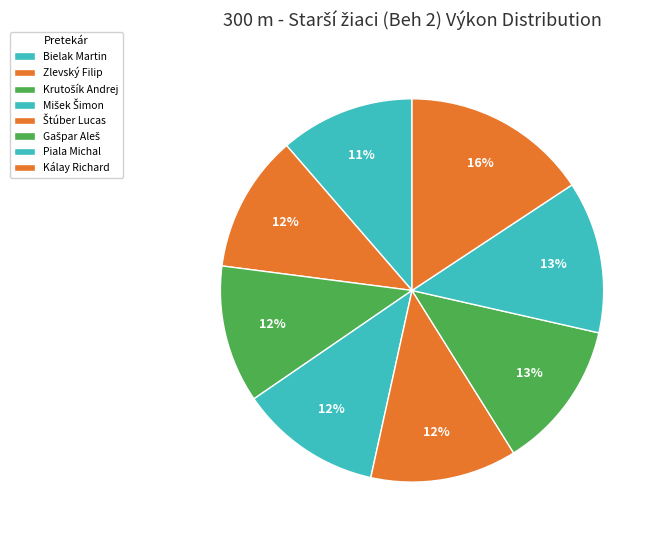

Is the sum of Krutošík Andrej and Bielak Martin greater than half?

No